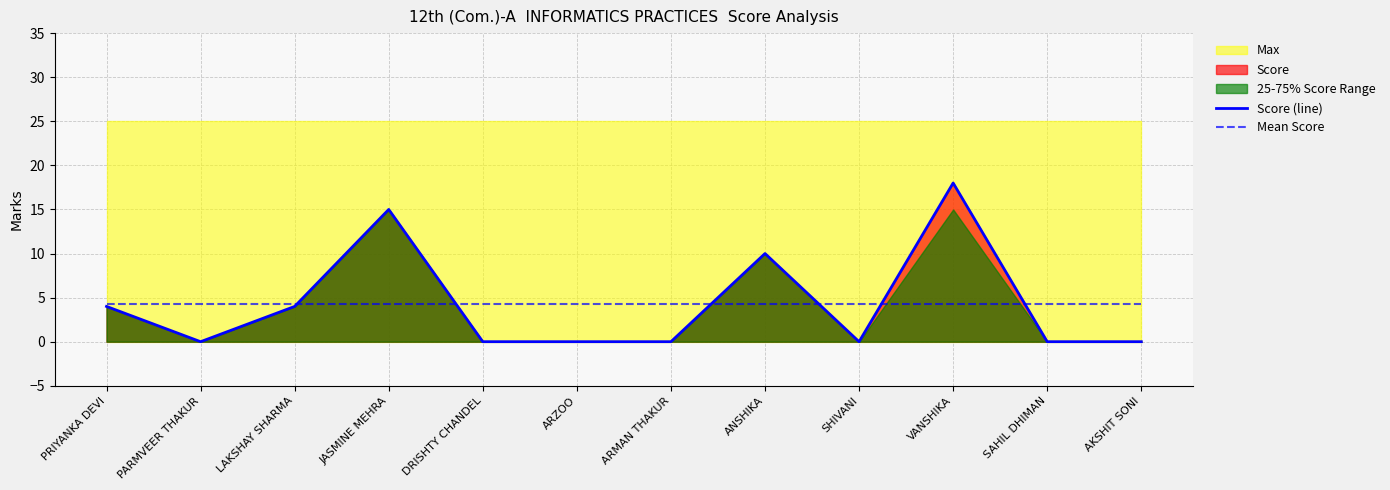

Reading left to right, what are all the values shown in this chart?

Score (line): PRIYANKA DEVI=4.0	PARMVEER THAKUR=0.0	LAKSHAY SHARMA=4.0	JASMINE MEHRA=15.0	DRISHTY CHANDEL=0.0	ARZOO=0.0	ARMAN THAKUR=0.0	ANSHIKA=10.0	SHIVANI=0.0	VANSHIKA=18.0	SAHIL DHIMAN=0.0	AKSHIT SONI=0.0
Mean Score: PRIYANKA DEVI=4.2	PARMVEER THAKUR=4.2	LAKSHAY SHARMA=4.2	JASMINE MEHRA=4.2	DRISHTY CHANDEL=4.2	ARZOO=4.2	ARMAN THAKUR=4.2	ANSHIKA=4.2	SHIVANI=4.2	VANSHIKA=4.2	SAHIL DHIMAN=4.2	AKSHIT SONI=4.2